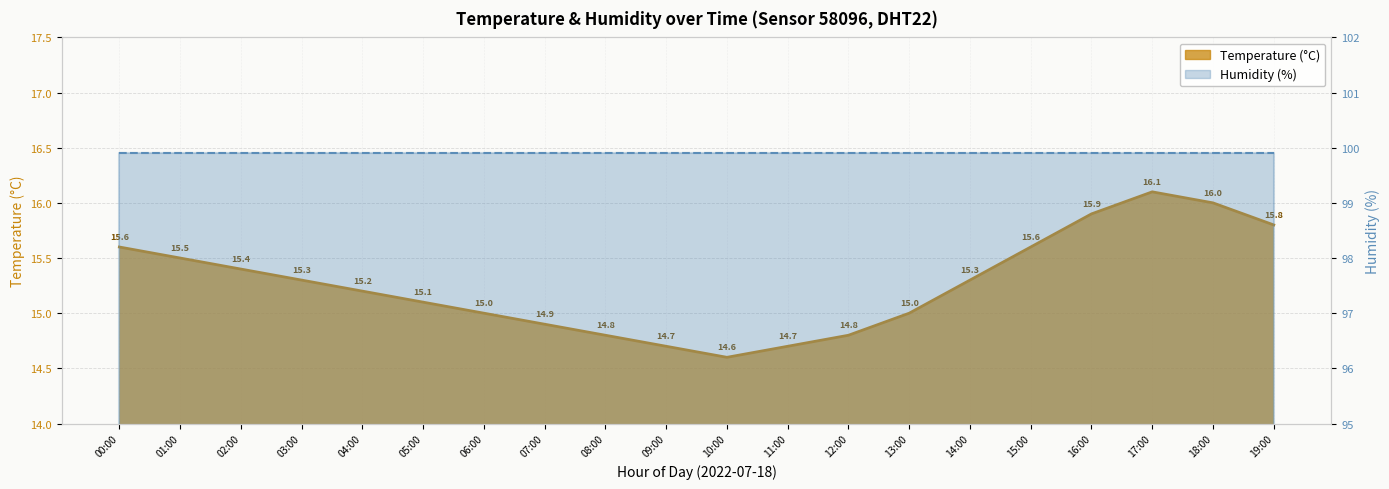

Reading left to right, what are all the values shown in this chart?

15.6	15.5	15.4	15.3	15.2	15.1	15.0	14.9	14.8	14.7	14.6	14.7	14.8	15.0	15.3	15.6	15.9	16.1	16.0	15.8